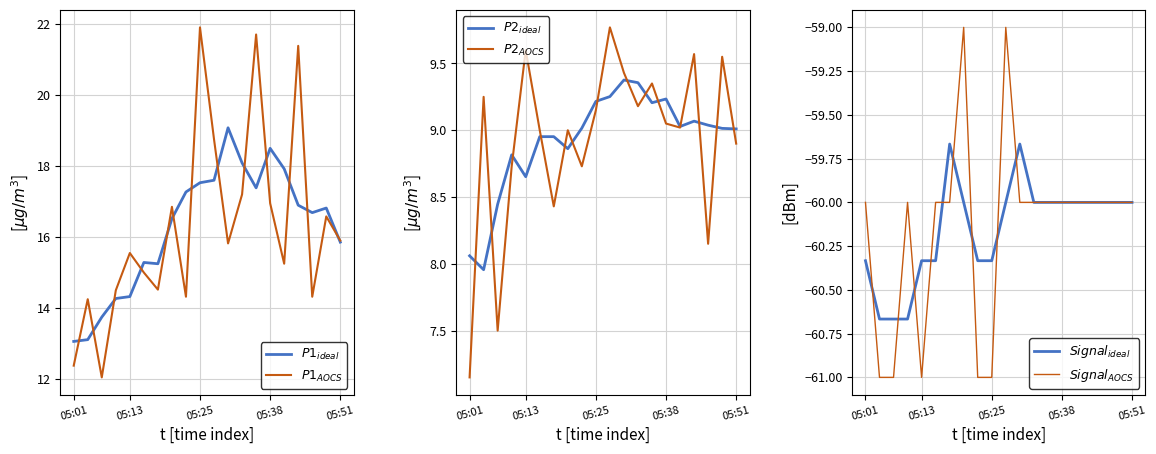

True or false: $P1_{AOCS}$ and $P2_{AOCS}$ cross at least once.

False